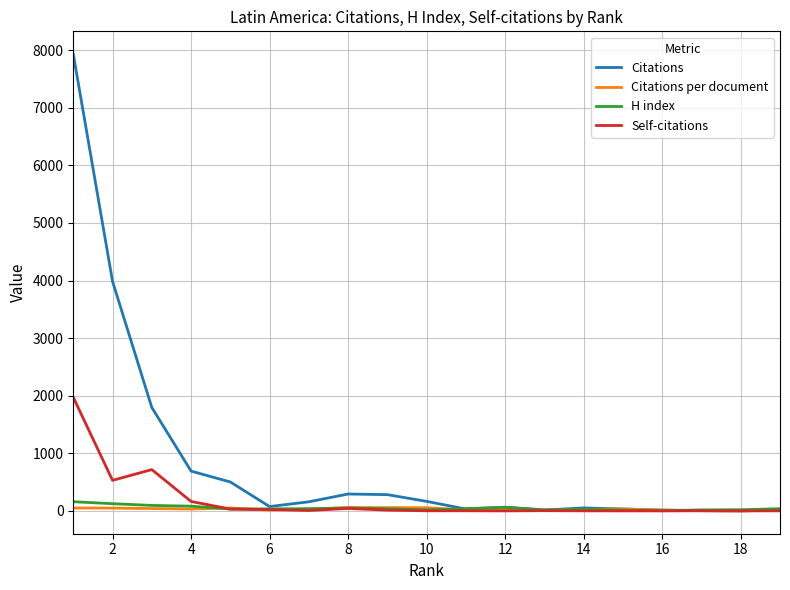

Rank the series by their maximum value, from lowest to highest.

Citations per document, H index, Self-citations, Citations